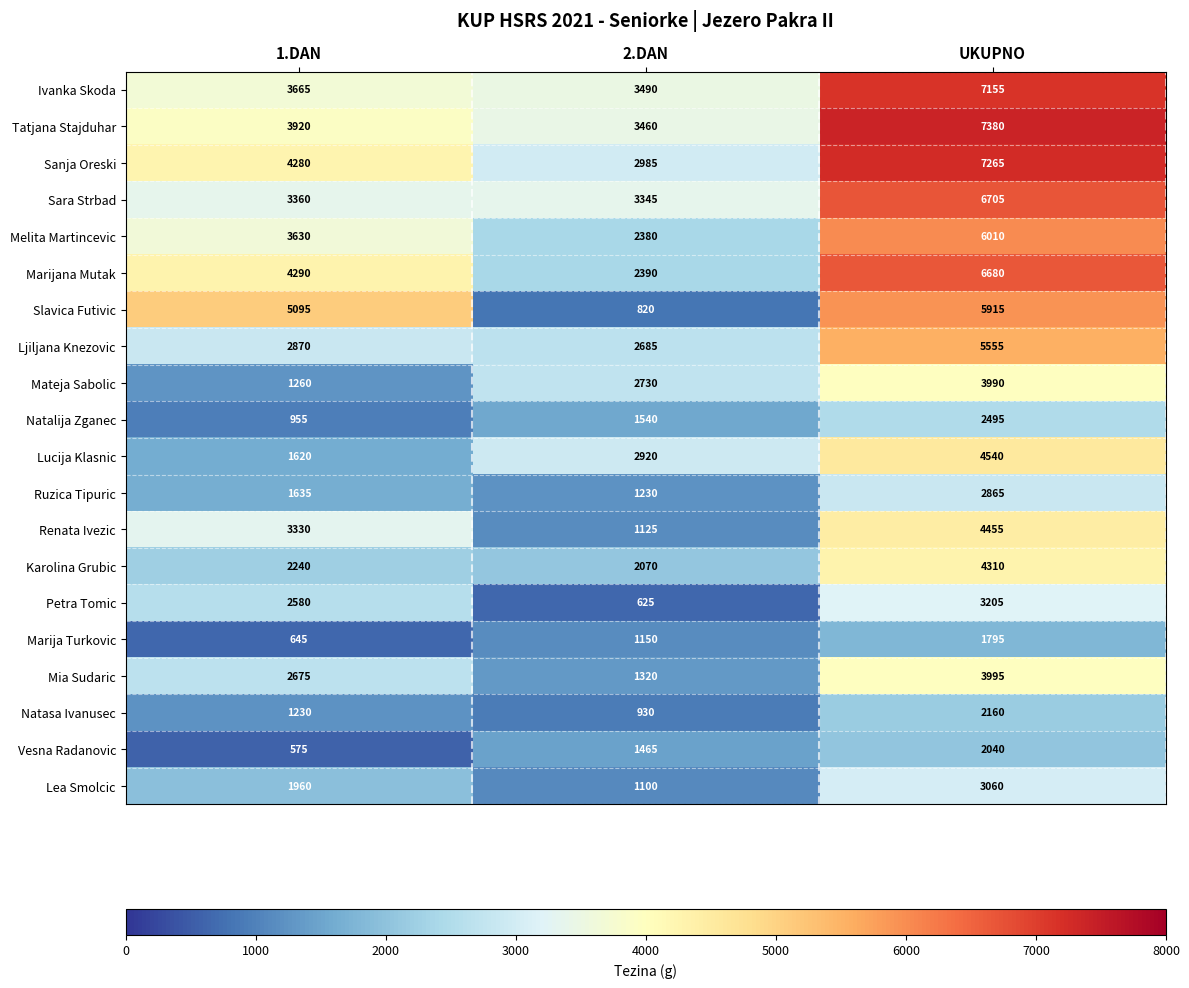

Where is Melita Martincevic nearest to the value 4195?

1.DAN